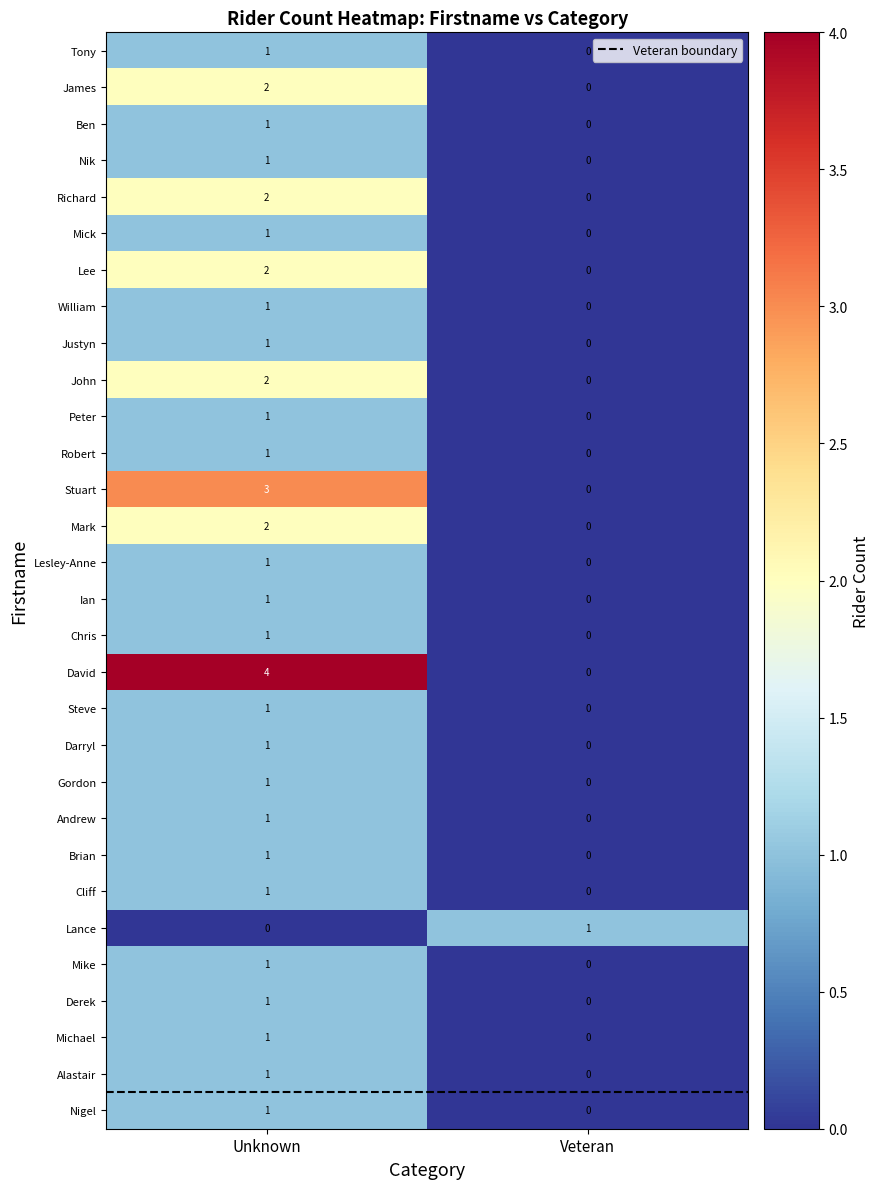

Rank the categories by Chris value from highest to lowest.

Unknown, Veteran